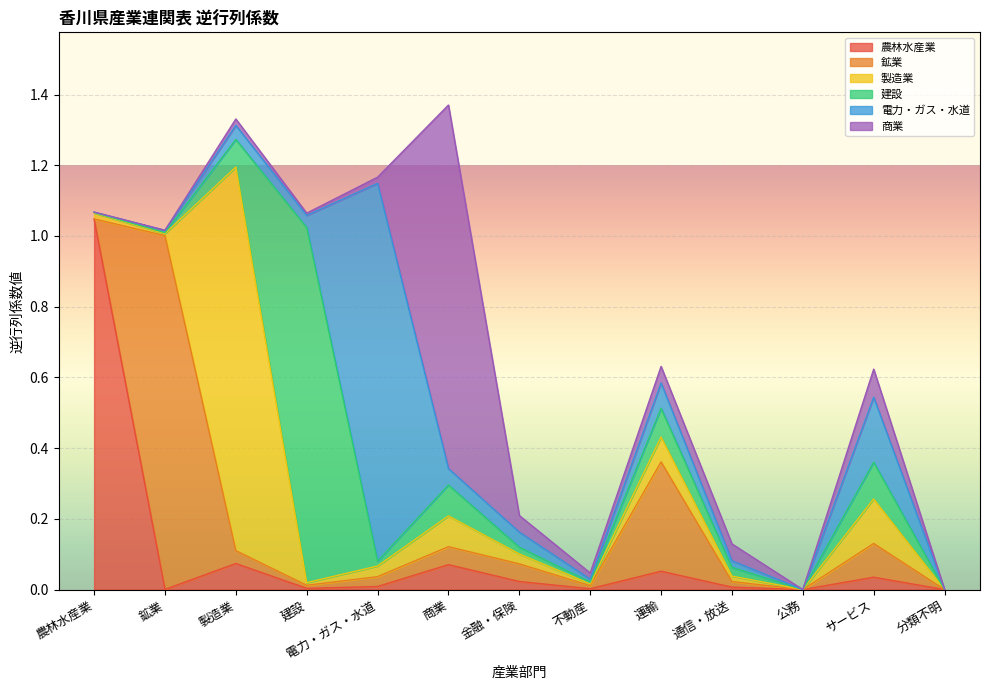

Does the chart display data point markers on the line(s)?

No